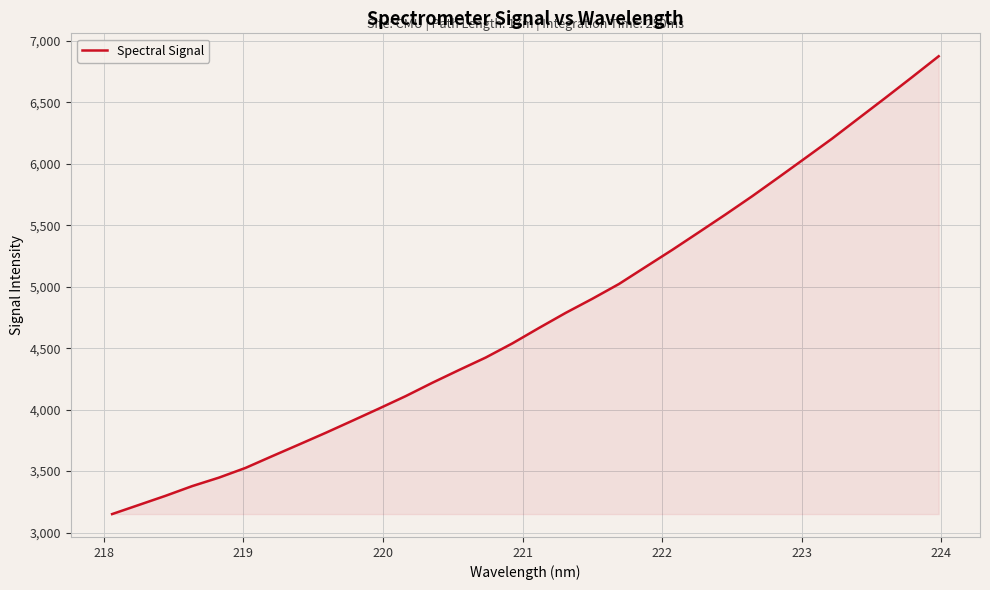

What is the sum of all values?

151933.3